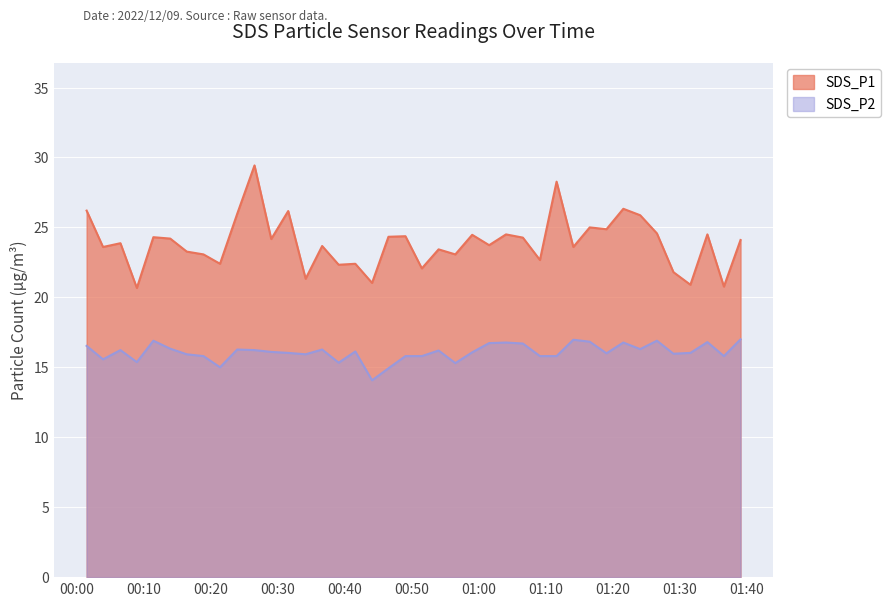

What is the difference between the SDS_P1 values at 2022/12/09 00:51:32 and 2022/12/09 00:44:06?

1.0